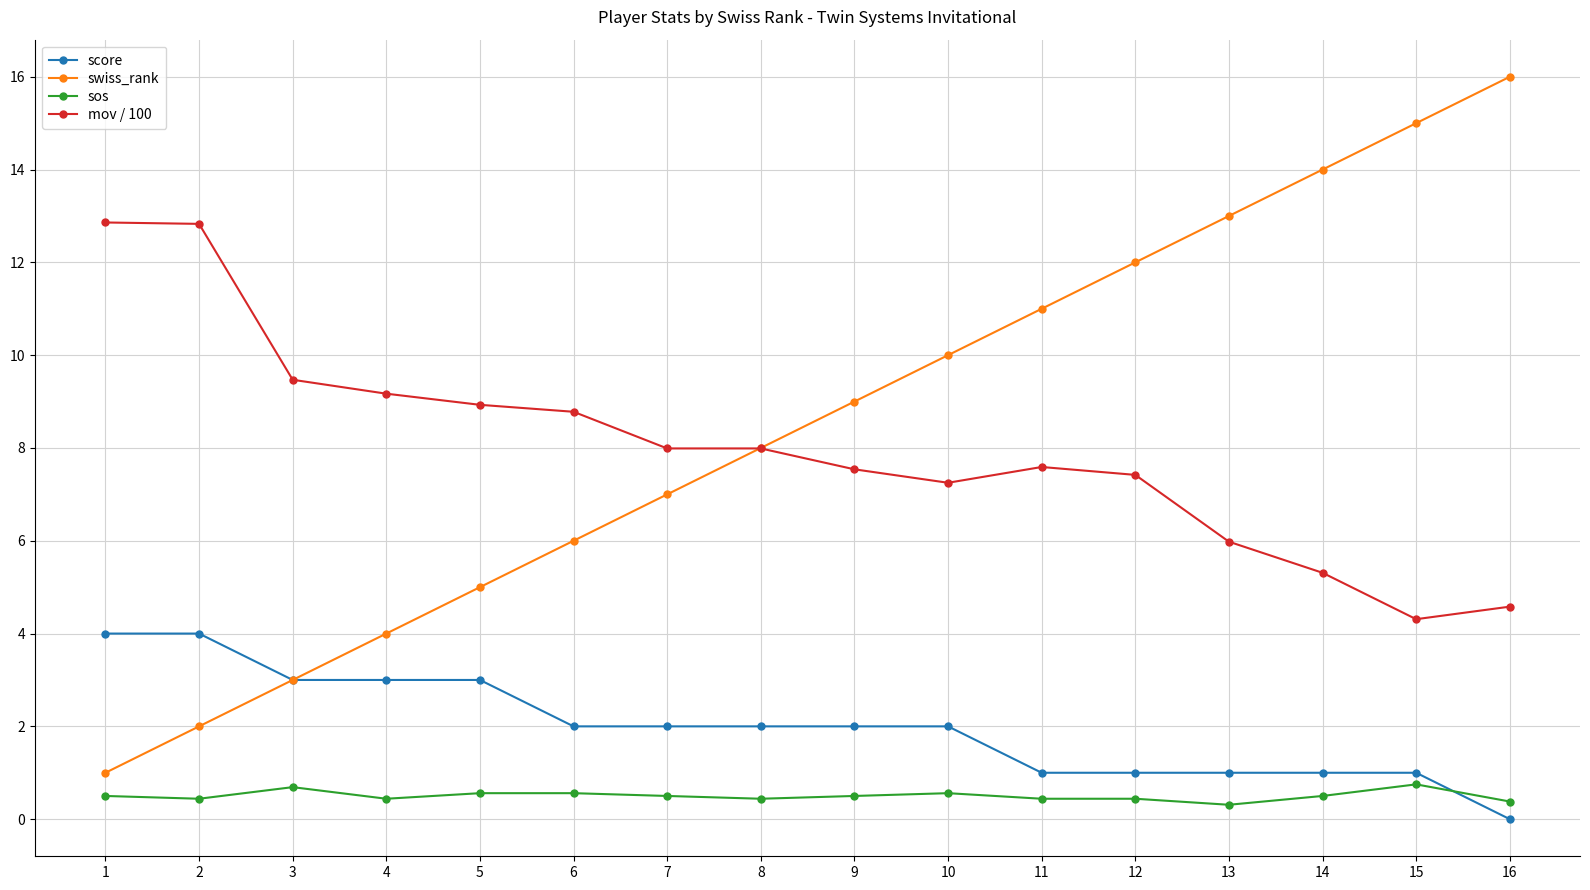

What is the value of the mov / 100 point at the 3rd from the left?

9.5